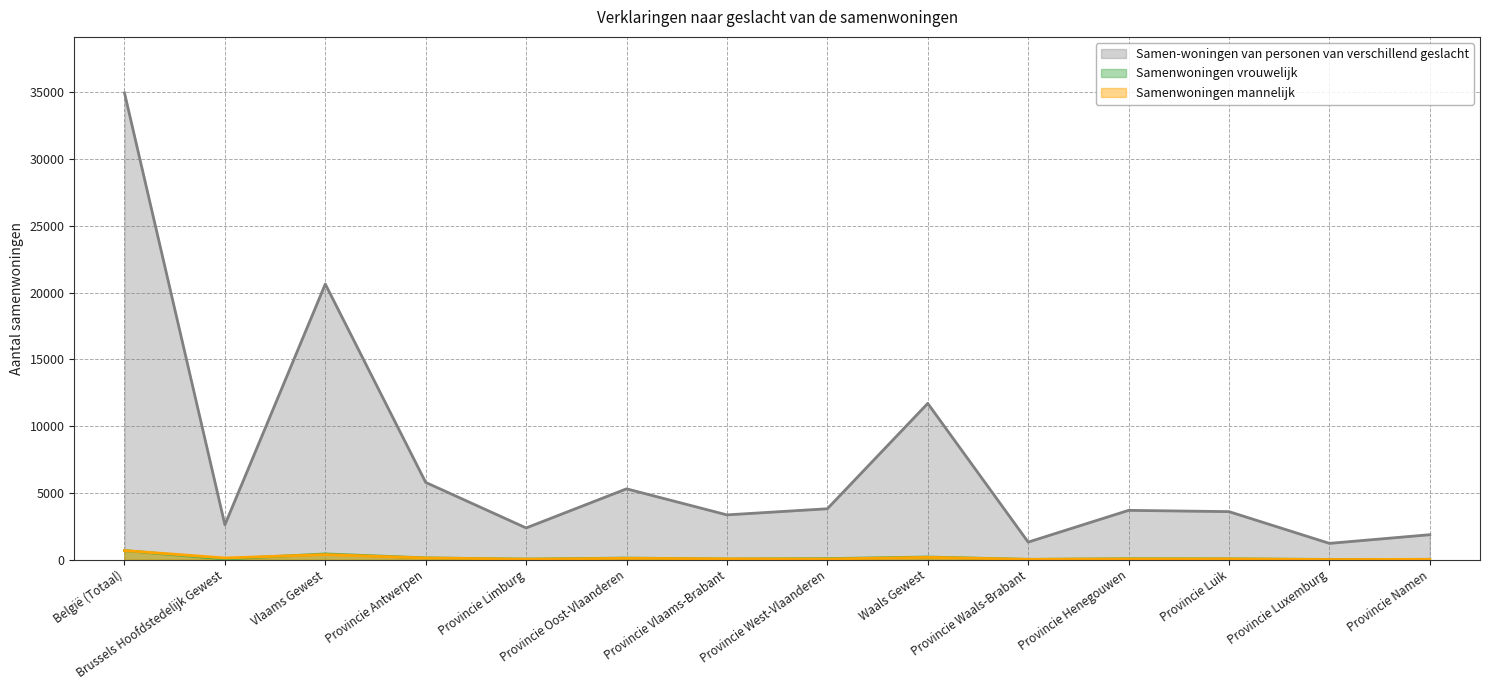

How many values in the Samenwoningen mannelijk series exceed 63?

6